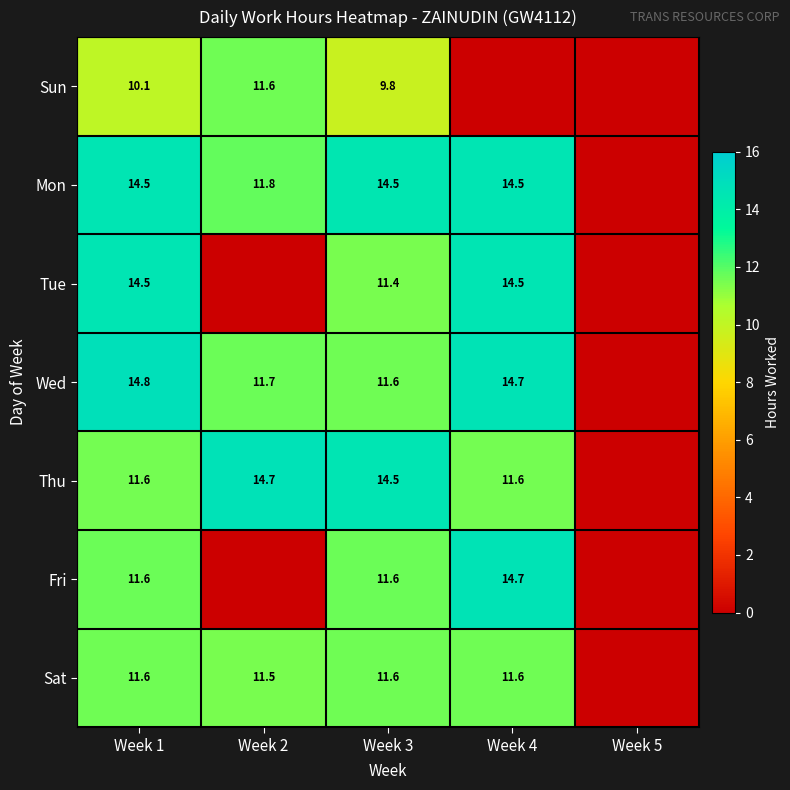

Rank the series at Week 1 from highest to lowest value.

Wed, Mon, Tue, Fri, Sat, Thu, Sun